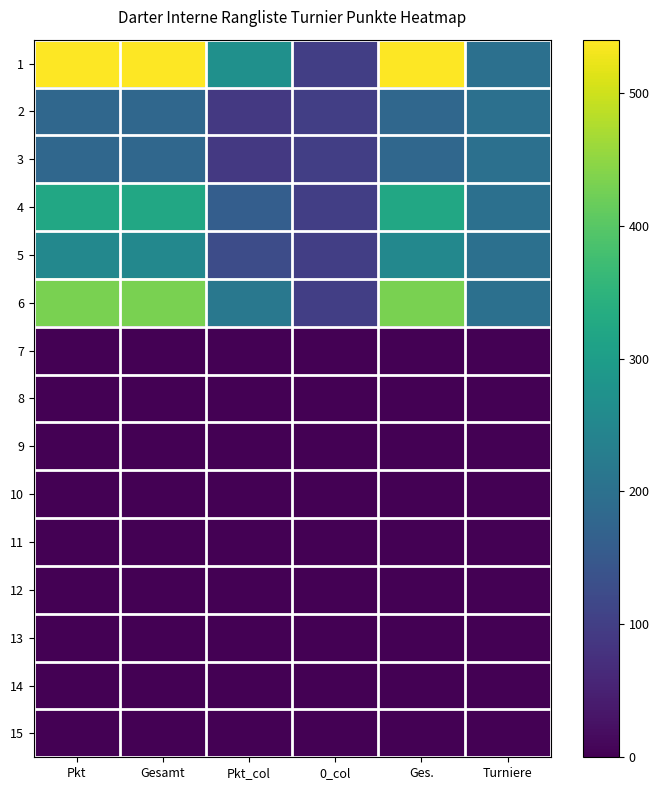

Reading left to right, extract all data points from this chart.

1: Pkt=540	Gesamt=540	Pkt_col=270	0_col=100	Ges.=540	Turniere=200
2: Pkt=180	Gesamt=180	Pkt_col=90	0_col=100	Ges.=180	Turniere=200
3: Pkt=180	Gesamt=180	Pkt_col=90	0_col=100	Ges.=180	Turniere=200
4: Pkt=324	Gesamt=324	Pkt_col=162	0_col=100	Ges.=324	Turniere=200
5: Pkt=252	Gesamt=252	Pkt_col=126	0_col=100	Ges.=252	Turniere=200
6: Pkt=432	Gesamt=432	Pkt_col=216	0_col=100	Ges.=432	Turniere=200
7: Pkt=0	Gesamt=0	Pkt_col=0	0_col=0	Ges.=0	Turniere=0
8: Pkt=0	Gesamt=0	Pkt_col=0	0_col=0	Ges.=0	Turniere=0
9: Pkt=0	Gesamt=0	Pkt_col=0	0_col=0	Ges.=0	Turniere=0
10: Pkt=0	Gesamt=0	Pkt_col=0	0_col=0	Ges.=0	Turniere=0
11: Pkt=0	Gesamt=0	Pkt_col=0	0_col=0	Ges.=0	Turniere=0
12: Pkt=0	Gesamt=0	Pkt_col=0	0_col=0	Ges.=0	Turniere=0
13: Pkt=0	Gesamt=0	Pkt_col=0	0_col=0	Ges.=0	Turniere=0
14: Pkt=0	Gesamt=0	Pkt_col=0	0_col=0	Ges.=0	Turniere=0
15: Pkt=0	Gesamt=0	Pkt_col=0	0_col=0	Ges.=0	Turniere=0